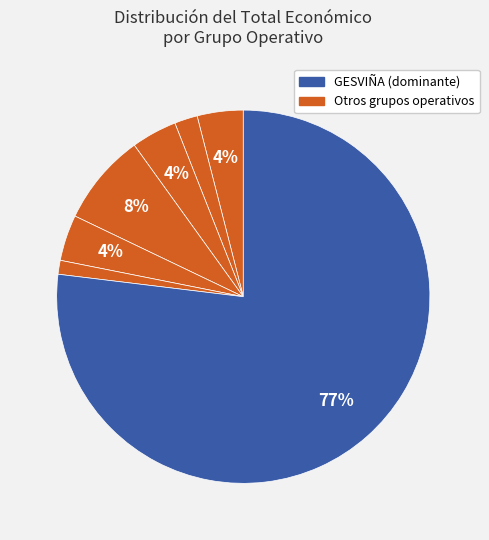

Which slice represents more than half of the pie?

GESVIÑA